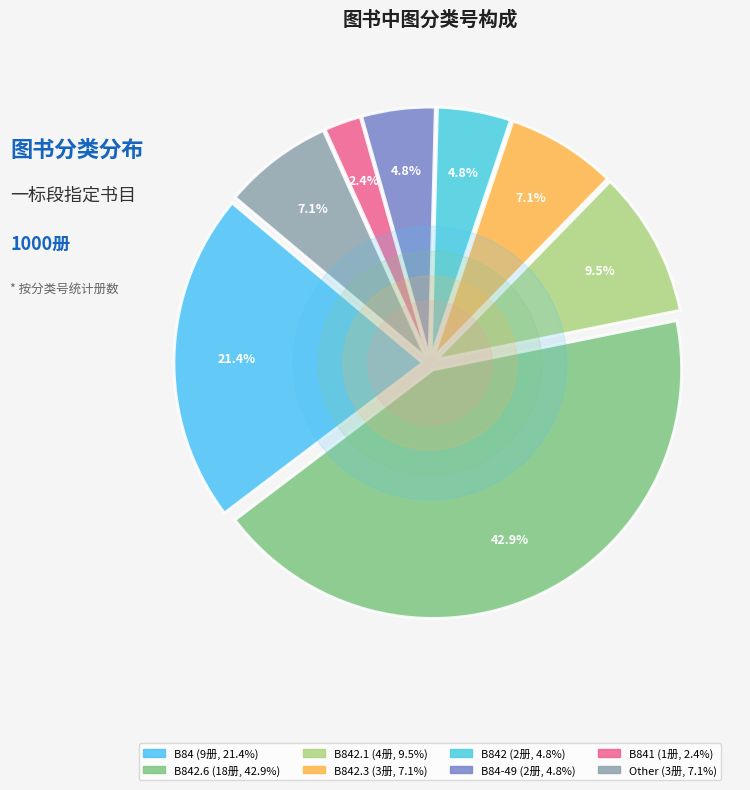

The B84 slice represents 32% of the pie. True or false?

False